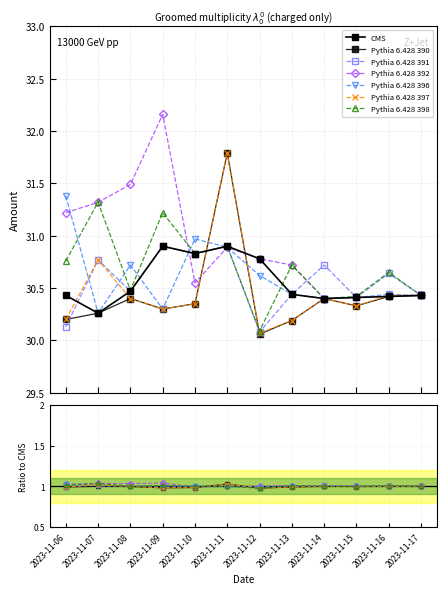

At which category does Pythia 6.428 398 reach its first local valley?

2023-11-08